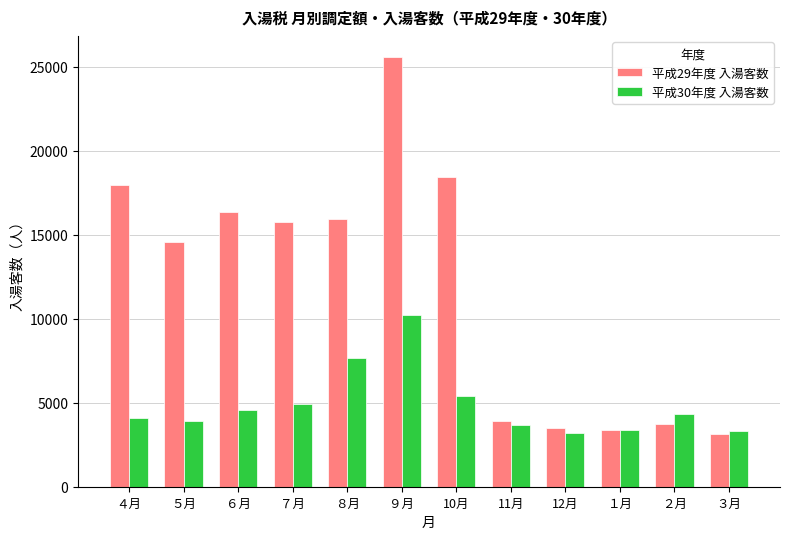

Which category has the highest value in the 平成30年度 入湯客数 series?

９月